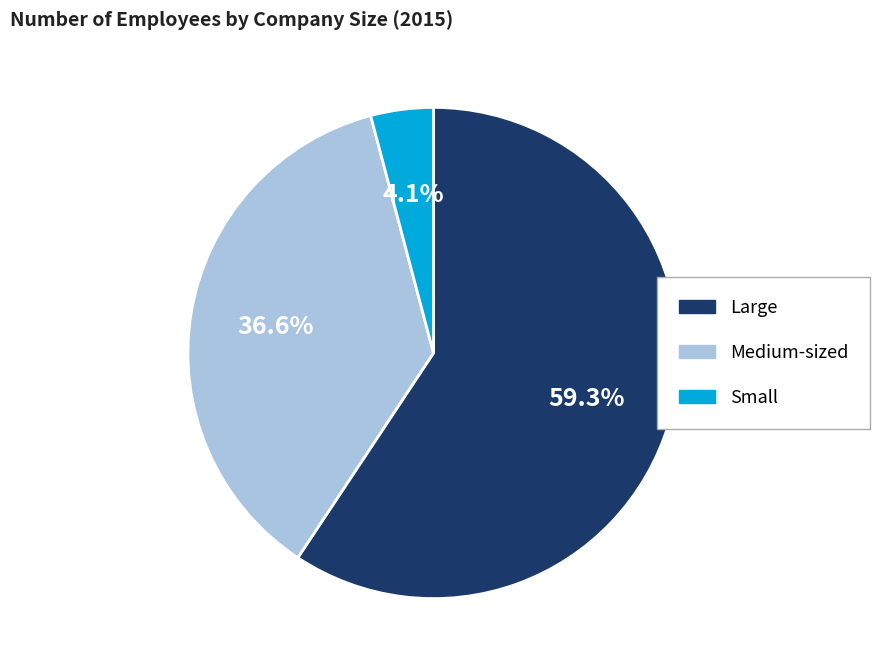

Which category accounts for the majority?

Large